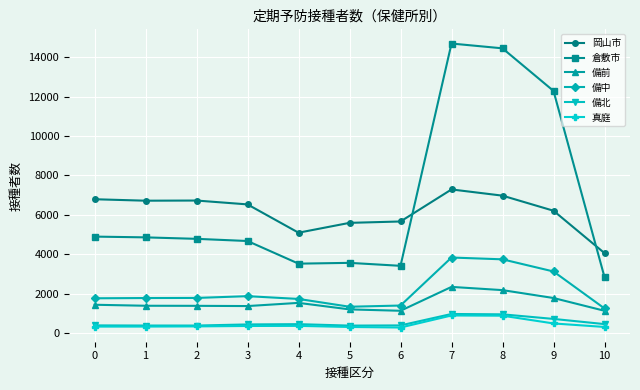

What is the difference between the highest and lowest values at 0?

6470